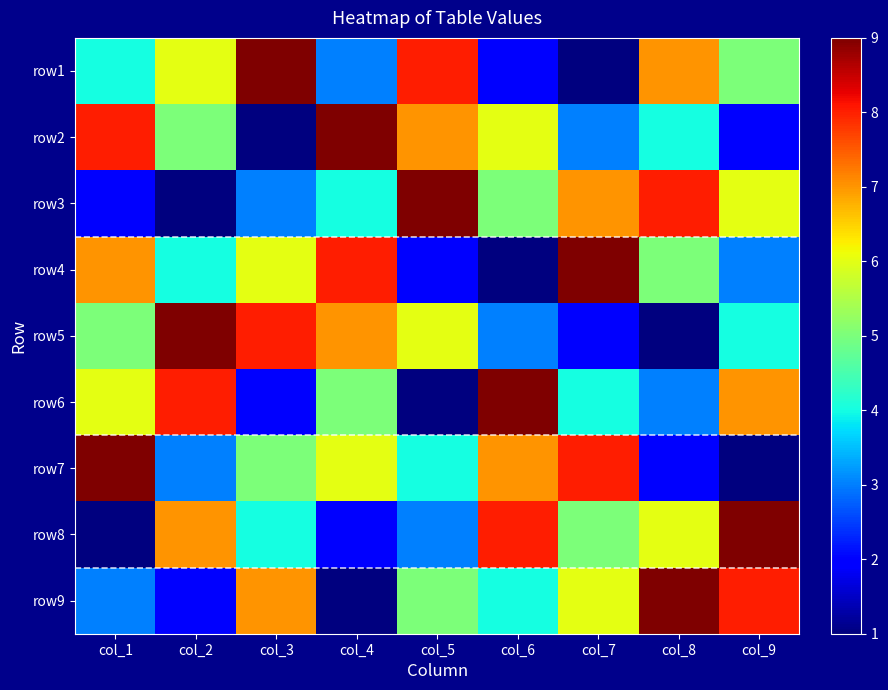

Rank the series by their maximum value, from lowest to highest.

row1, row2, row3, row4, row5, row6, row7, row8, row9